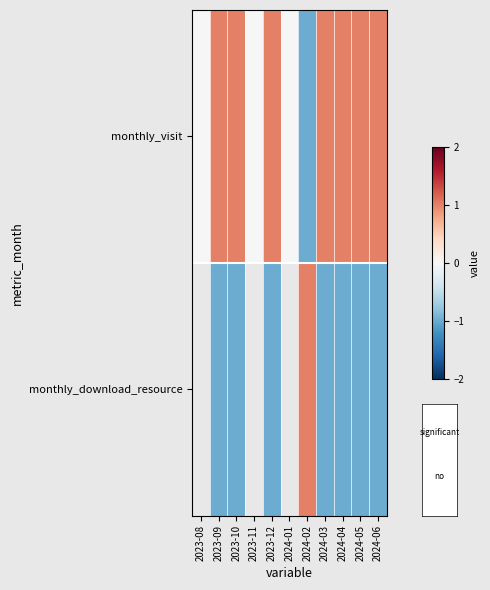

How many data points does each series have?

11